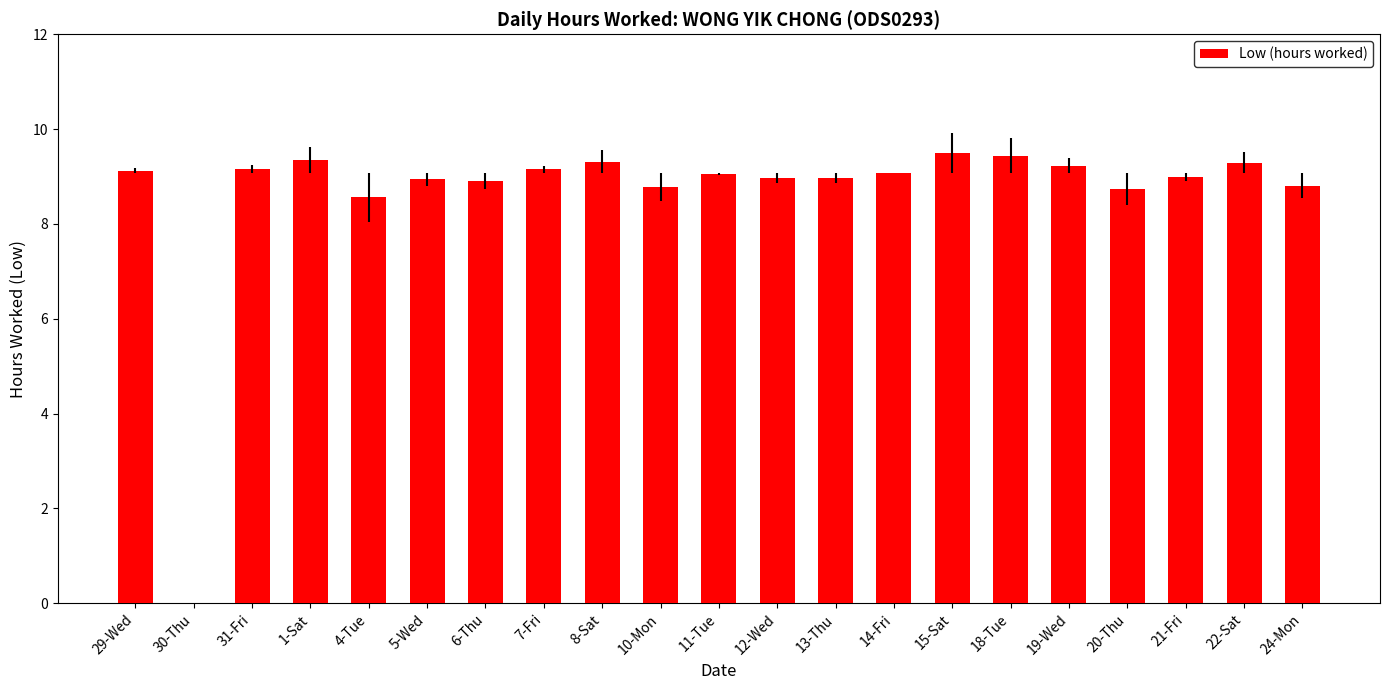

The value at 8-Sat is 9.3. True or false?

True